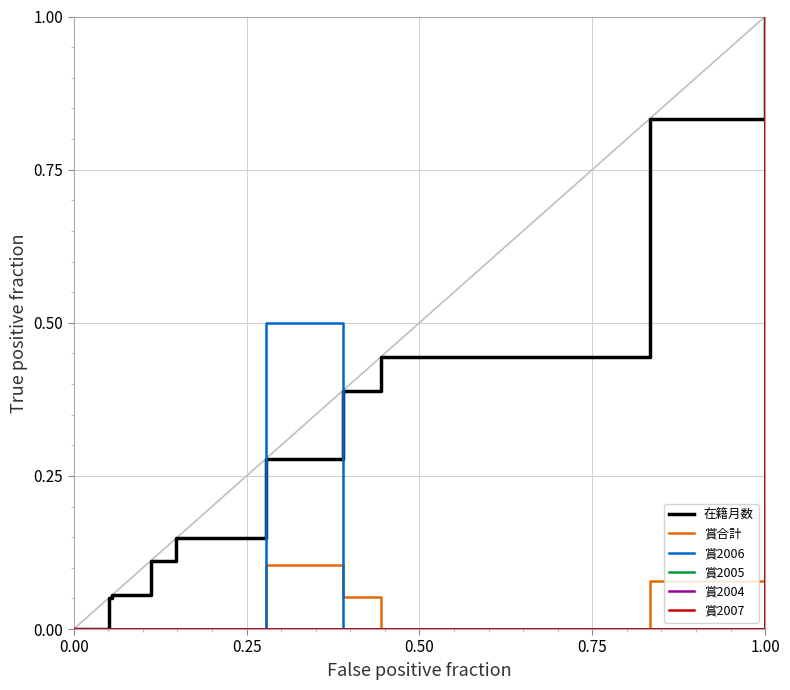

Is the value of 賞合計 at 9 greater than the value of 賞2004 at −0.25?

Yes